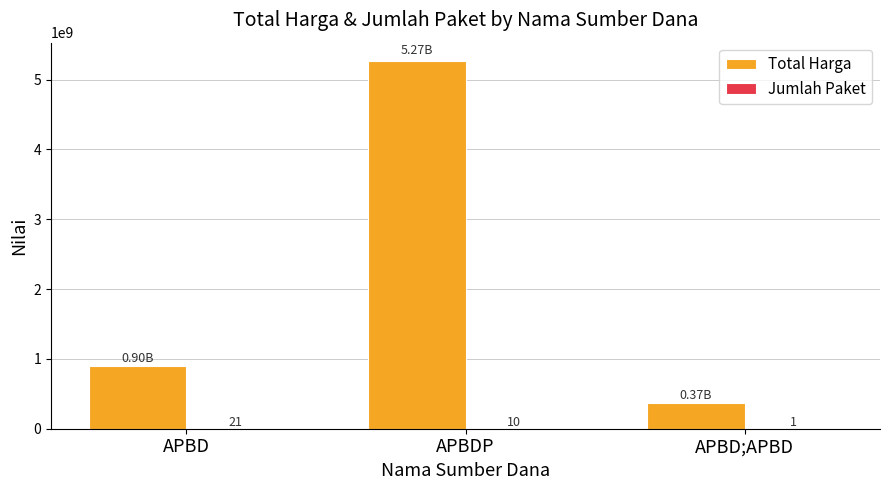

Between APBD and APBD;APBD, which series saw the biggest shift?

Total Harga